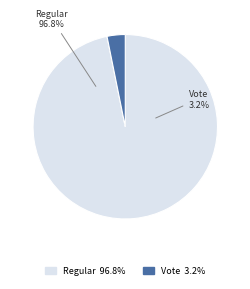

True or false: Vote accounts for 3% of the total.

True